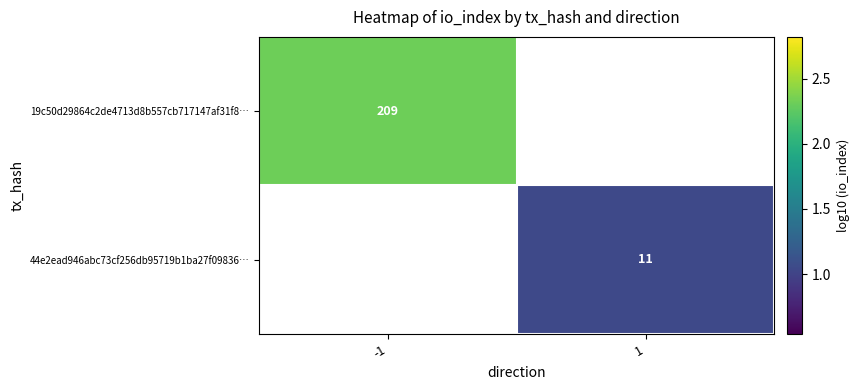

Is the value of 19c50d29864c2de4713d8b557cb717147af31f8… at -1 greater than the value of 44e2ead946abc73cf256db95719b1ba27f09836… at 1?

Yes